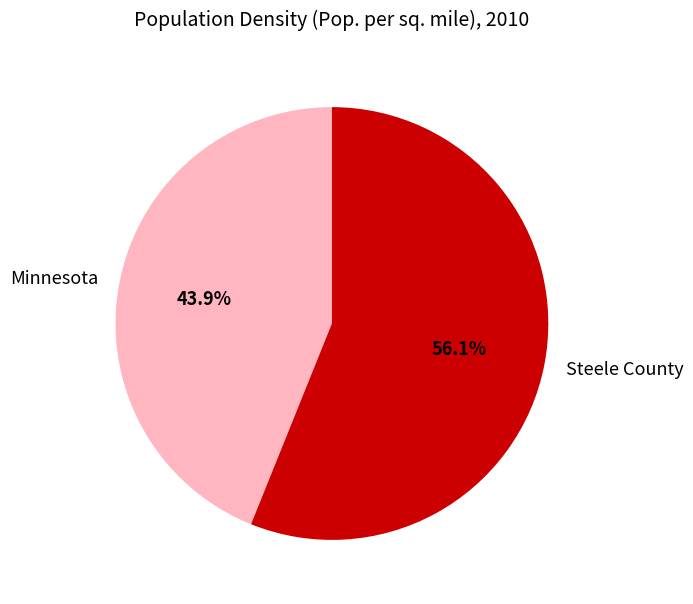

Which category has the smallest portion of the pie?

Minnesota